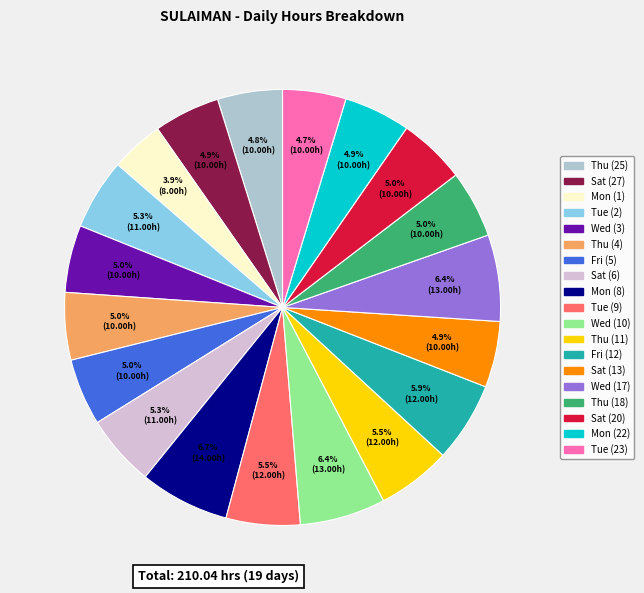

Is there a majority slice in this chart?

No